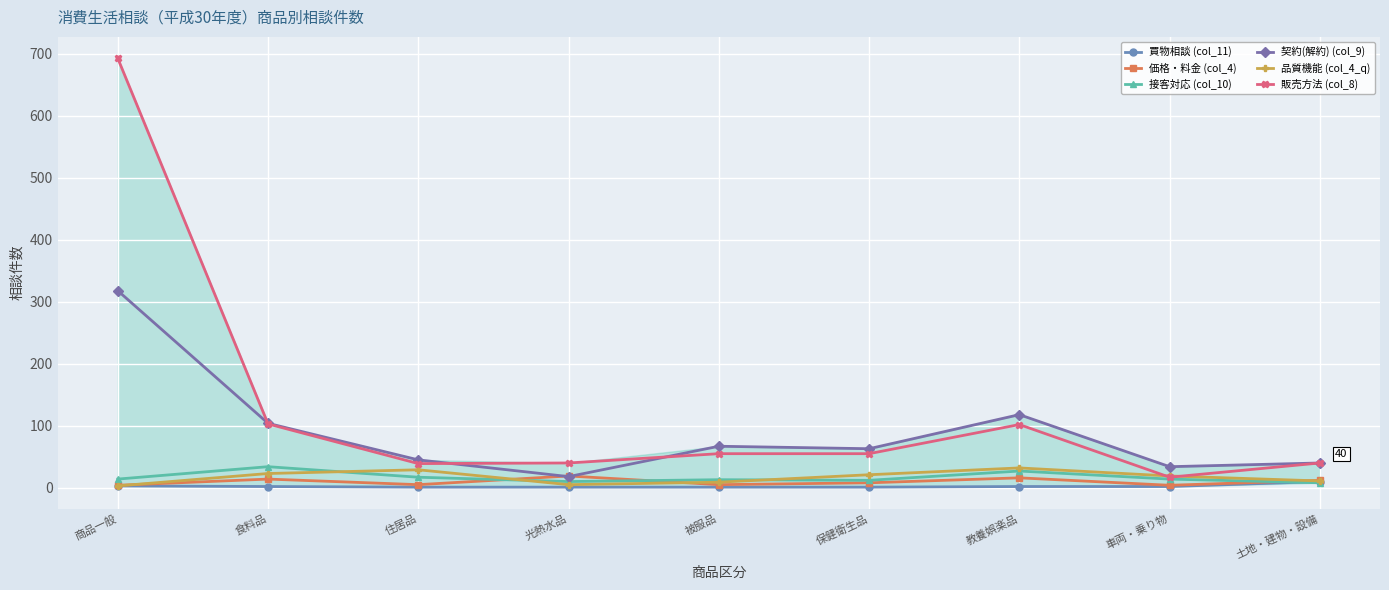

Which category has the highest value in the 販売方法 (col_8) series?

商品一般